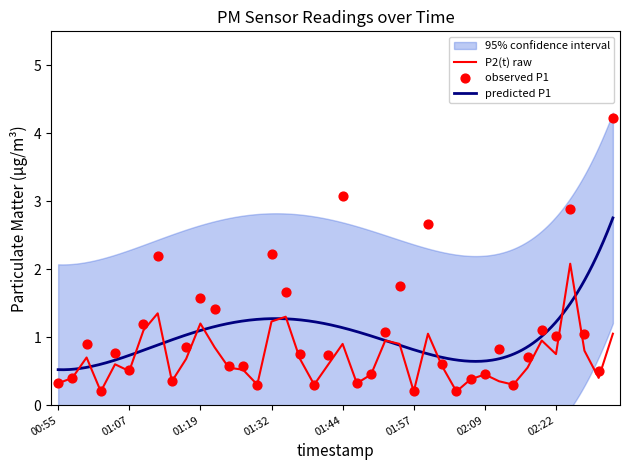

The value of P2(t) raw at 01:07 is 0.5. True or false?

True